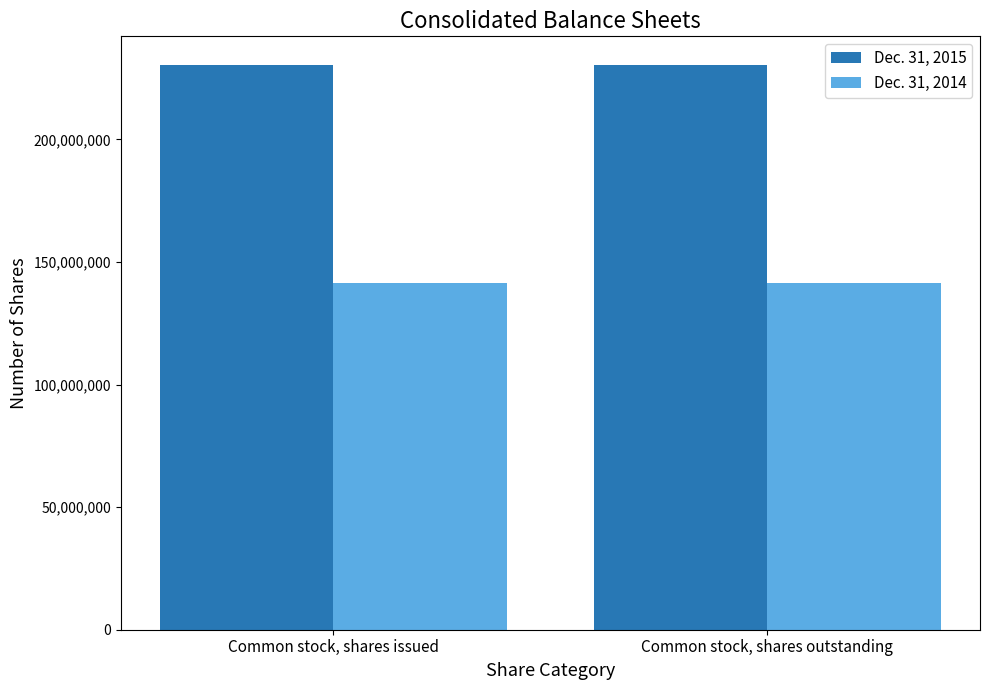

Are the bars grouped side by side (vs. stacked)?

Yes